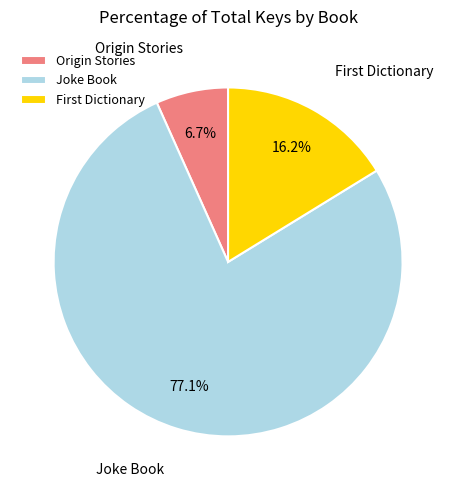

Does any single category account for the majority?

Yes